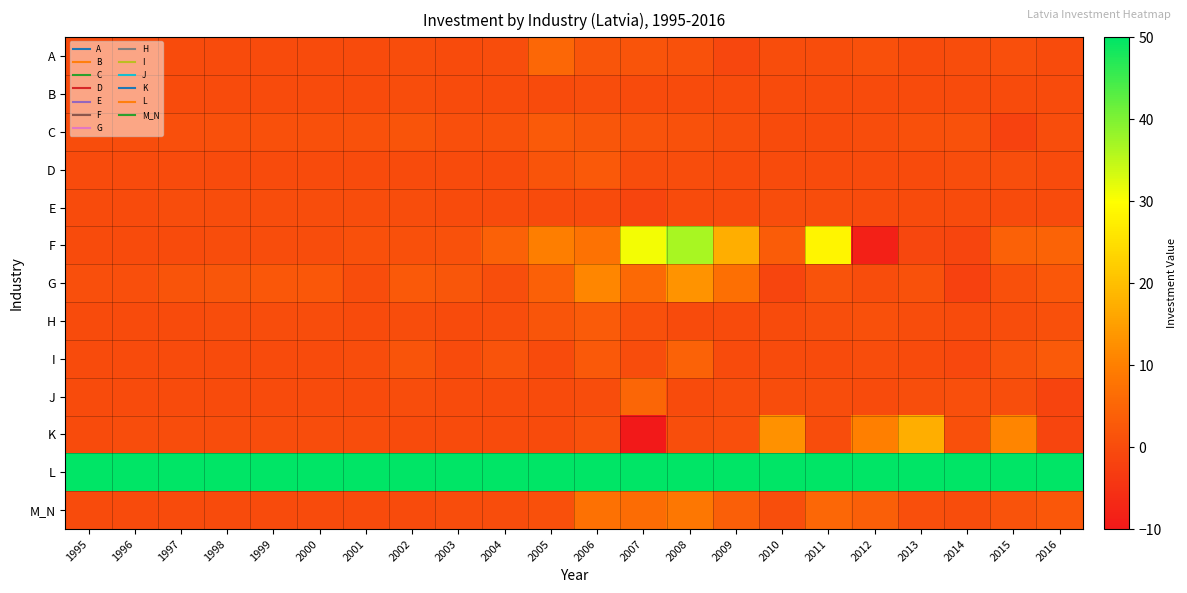

Reading left to right, list all the values displayed in this chart.

A: 1995=0.0	1996=0.0	1997=0.0	1998=0.0	1999=0.0	2000=0.0	2001=0.0	2002=0.1	2003=0.0	2004=0.3	2005=5.4	2006=1.8	2007=1.5	2008=1.1	2009=-1.0	2010=0.1	2011=0.2	2012=0.8	2013=0.0	2014=0.3	2015=0.6	2016=0.0
B: 1995=0.0	1996=0.0	1997=0.0	1998=0.0	1999=0.0	2000=0.0	2001=0.0	2002=0.1	2003=0.0	2004=0.0	2005=0.0	2006=0.1	2007=0.0	2008=0.0	2009=0.0	2010=0.0	2011=0.0	2012=0.0	2013=0.0	2014=-0.1	2015=0.0	2016=0.0
C: 1995=0.2	1996=0.2	1997=0.6	1998=0.8	1999=0.8	2000=0.8	2001=1.1	2002=1.7	2003=0.6	2004=1.1	2005=2.8	2006=2.1	2007=1.4	2008=1.1	2009=0.5	2010=0.0	2011=0.0	2012=0.2	2013=0.8	2014=1.1	2015=-1.8	2016=0.3
D: 1995=0.0	1996=0.0	1997=0.0	1998=0.0	1999=0.0	2000=0.0	2001=0.0	2002=0.0	2003=0.0	2004=0.0	2005=1.7	2006=2.6	2007=0.2	2008=0.1	2009=0.0	2010=0.0	2011=0.0	2012=0.0	2013=0.0	2014=0.1	2015=0.4	2016=0.0
E: 1995=0.0	1996=0.0	1997=0.1	1998=0.1	1999=0.1	2000=0.1	2001=0.1	2002=0.1	2003=0.0	2004=0.0	2005=0.0	2006=0.0	2007=-1.1	2008=0.0	2009=0.0	2010=0.1	2011=0.1	2012=0.0	2013=0.0	2014=0.0	2015=0.0	2016=0.0
F: 1995=0.0	1996=0.0	1997=0.0	1998=0.1	1999=0.1	2000=0.1	2001=1.0	2002=0.9	2003=1.1	2004=4.1	2005=9.8	2006=7.5	2007=30.8	2008=36.7	2009=17.2	2010=3.3	2011=28.6	2012=-8.4	2013=-1.0	2014=-1.3	2015=4.2	2016=4.6
G: 1995=0.7	1996=0.6	1997=1.5	1998=2.0	1999=2.2	2000=2.3	2001=0.3	2002=2.6	2003=2.1	2004=0.5	2005=4.0	2006=11.1	2007=5.8	2008=13.0	2009=7.0	2010=-1.2	2011=1.3	2012=0.2	2013=1.2	2014=-2.1	2015=0.8	2016=2.4
H: 1995=0.0	1996=0.0	1997=0.0	1998=0.1	1999=0.1	2000=0.1	2001=0.0	2002=0.2	2003=0.0	2004=0.1	2005=1.9	2006=3.0	2007=0.8	2008=-0.1	2009=0.0	2010=0.0	2011=0.5	2012=0.8	2013=0.2	2014=0.0	2015=0.2	2016=0.9
I: 1995=0.0	1996=0.0	1997=0.0	1998=0.0	1999=0.0	2000=0.0	2001=0.1	2002=1.5	2003=0.0	2004=1.4	2005=0.0	2006=2.5	2007=0.3	2008=4.3	2009=0.0	2010=0.0	2011=0.0	2012=0.1	2013=0.0	2014=-0.7	2015=1.3	2016=2.8
J: 1995=0.0	1996=0.0	1997=0.0	1998=0.0	1999=0.0	2000=0.0	2001=0.0	2002=0.1	2003=0.0	2004=0.0	2005=0.0	2006=0.2	2007=5.0	2008=0.0	2009=0.2	2010=0.2	2011=0.1	2012=0.0	2013=0.4	2014=0.7	2015=0.5	2016=-1.5
K: 1995=0.0	1996=0.1	1997=0.1	1998=0.1	1999=0.1	2000=0.1	2001=0.1	2002=-0.1	2003=0.0	2004=0.0	2005=0.0	2006=1.1	2007=-33.8	2008=0.4	2009=0.6	2010=12.8	2011=0.2	2012=10.1	2013=17.4	2014=0.9	2015=10.9	2016=-1.3
L: 1995=71.7	1996=92.9	1997=97.9	1998=129.7	1999=137.2	2000=153.2	2001=146.5	2002=146.3	2003=181.4	2004=305.9	2005=490.9	2006=873.1	2007=1570.1	2008=1372.2	2009=367.5	2010=283.6	2011=344.2	2012=469.4	2013=453.8	2014=581.2	2015=575.1	2016=493.8
M_N: 1995=0.0	1996=0.0	1997=0.0	1998=0.0	1999=0.0	2000=0.0	2001=0.0	2002=0.0	2003=0.2	2004=0.1	2005=0.9	2006=7.2	2007=6.4	2008=8.4	2009=3.7	2010=0.4	2011=5.3	2012=3.7	2013=0.7	2014=0.2	2015=1.4	2016=2.2